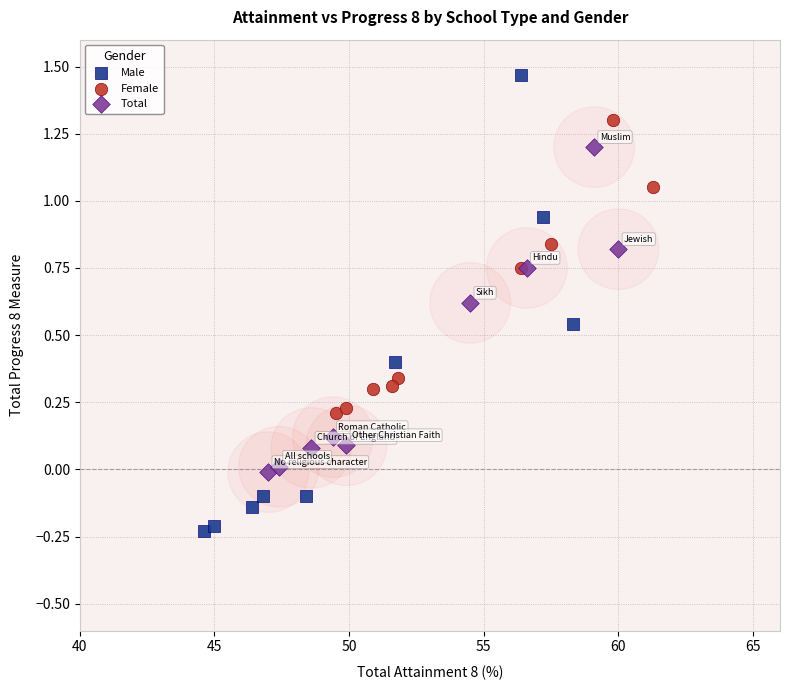

What are all the series names shown in the legend?

Male, Female, Total